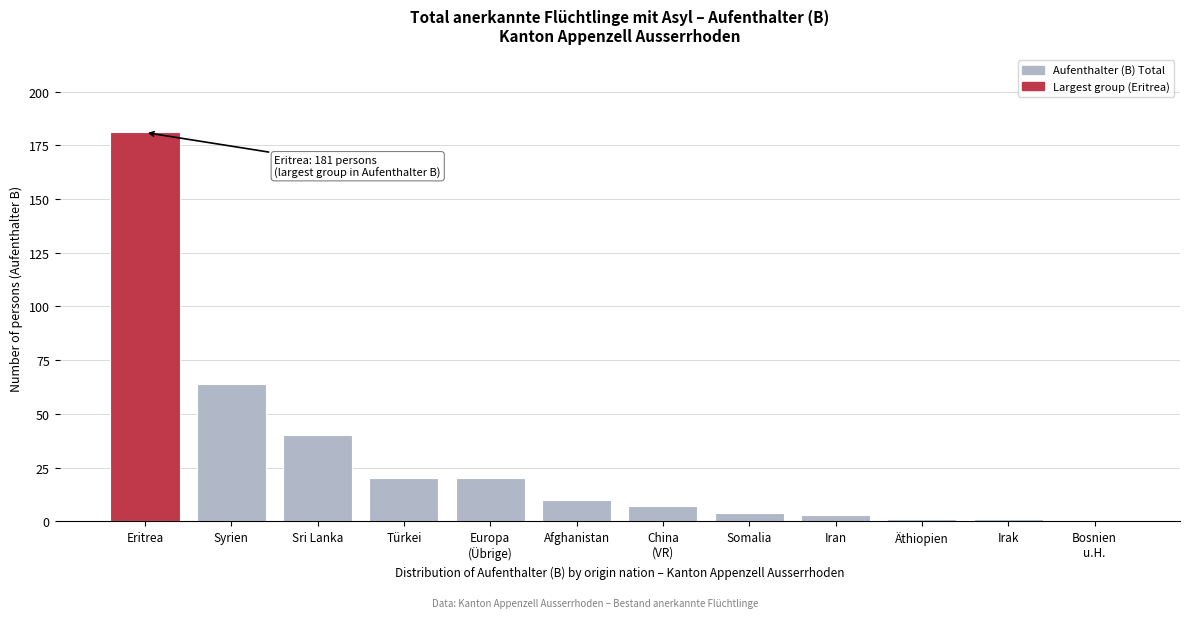

Which has a higher value, Afghanistan or Somalia?

Afghanistan